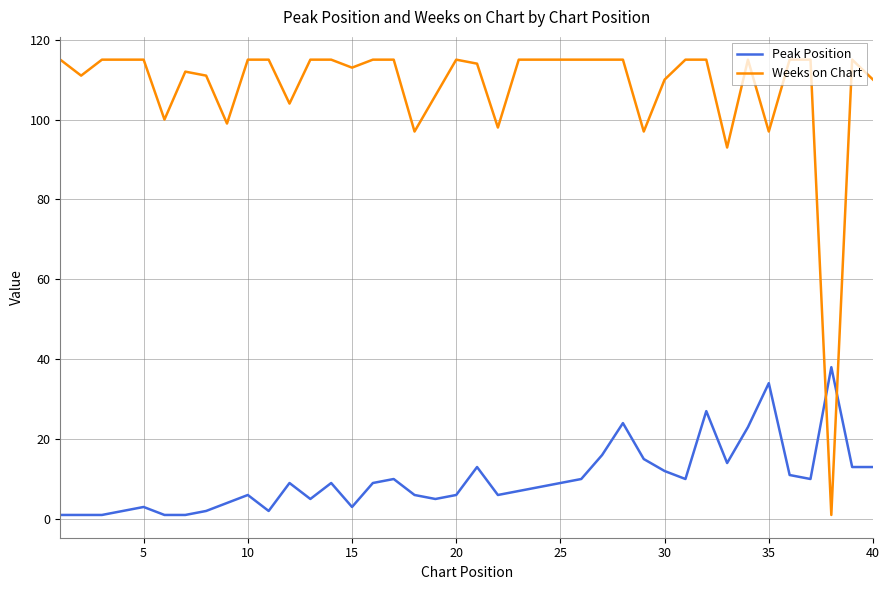

What is the highest value of the Peak Position series?

38